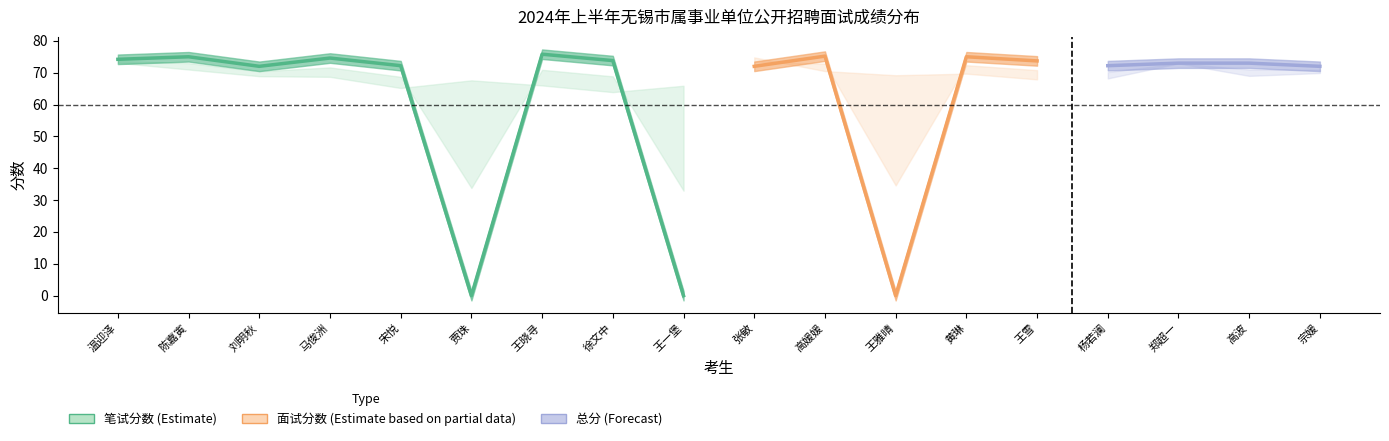

Which series has the largest total across all categories?

笔试分数